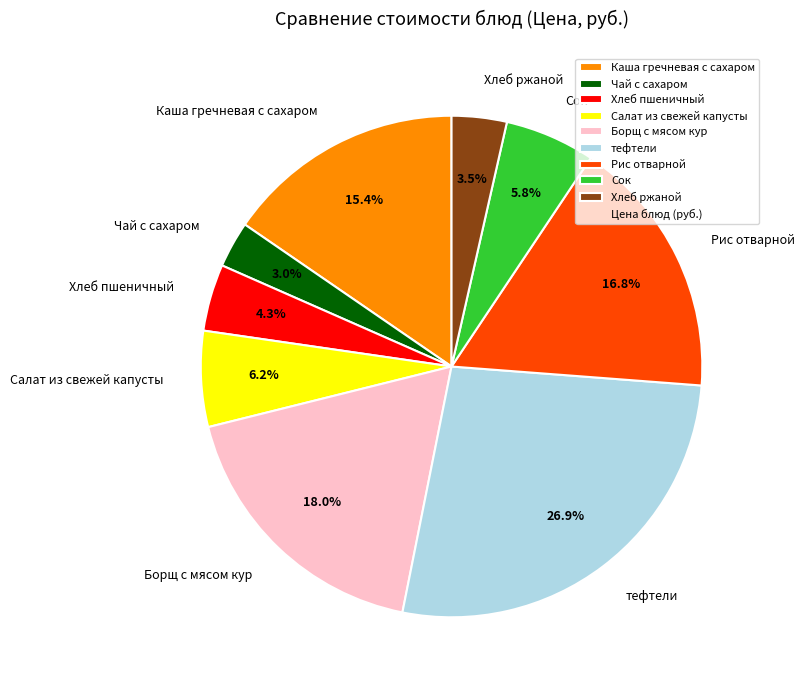

To the nearest percent, what is the average slice percentage?

11%